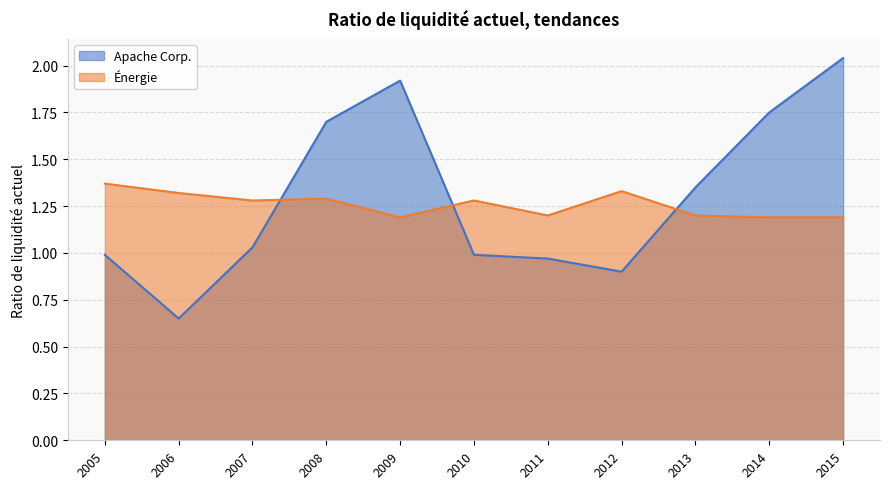

What is the difference between the highest and lowest values at 2008?

0.4